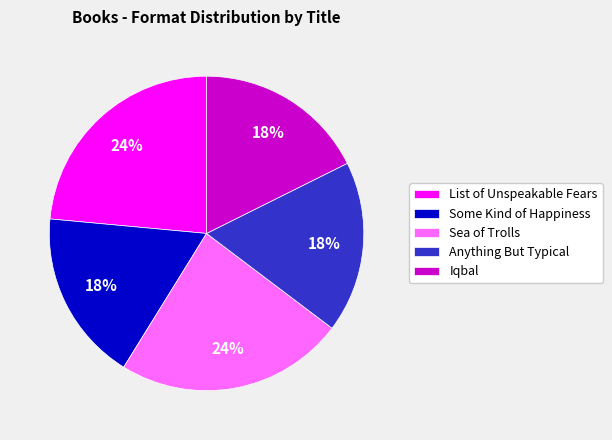

What is the ratio of the value at List of Unspeakable Fears to the value at Anything But Typical?

1.3